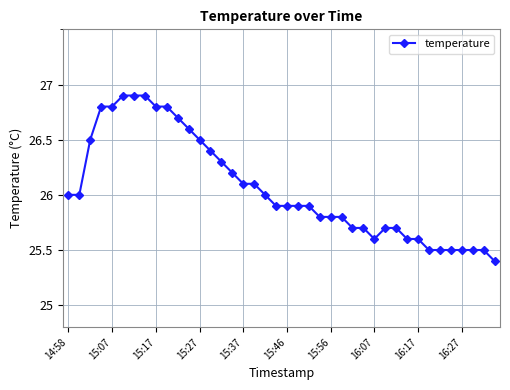

What is the maximum value shown in the chart?

26.9